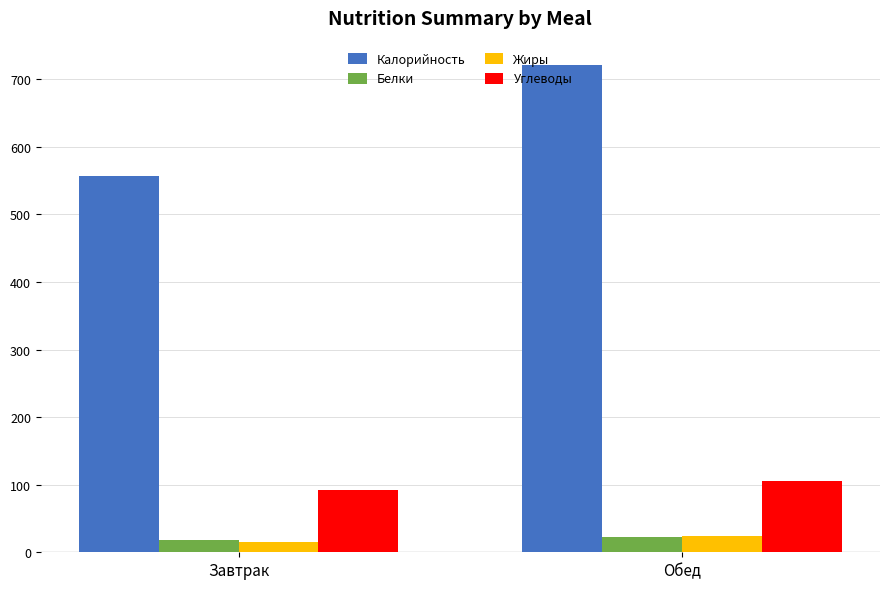

List the labels in order of Калорийность value, smallest first.

Завтрак, Обед